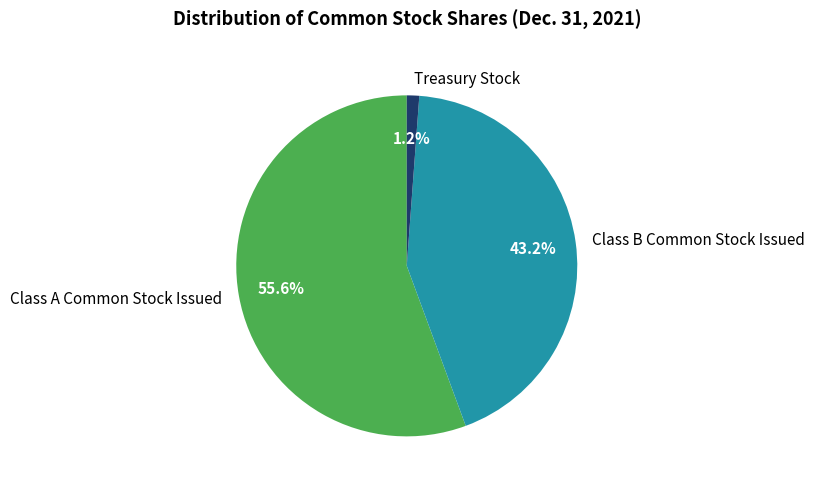

Rank the categories by value from highest to lowest.

Class A Common Stock Issued, Class B Common Stock Issued, Treasury Stock